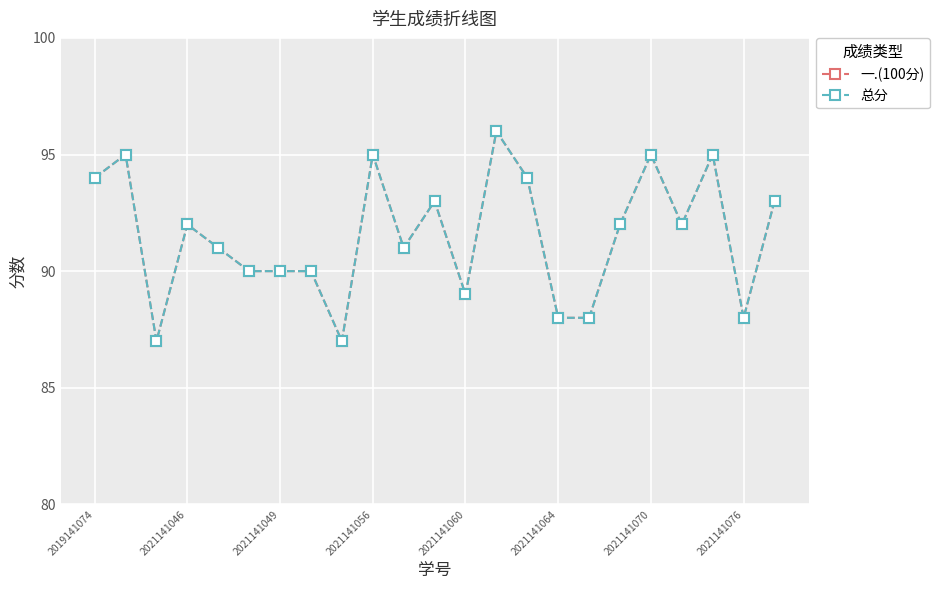

At which category does the chart reach its peak across all series?

13